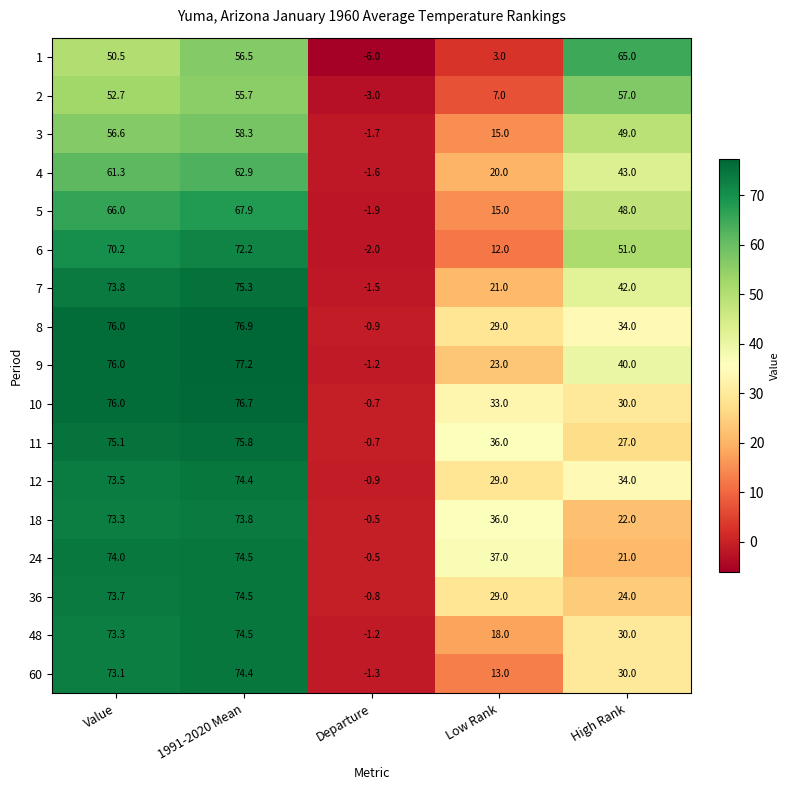

How many categories are shown in the chart?

5